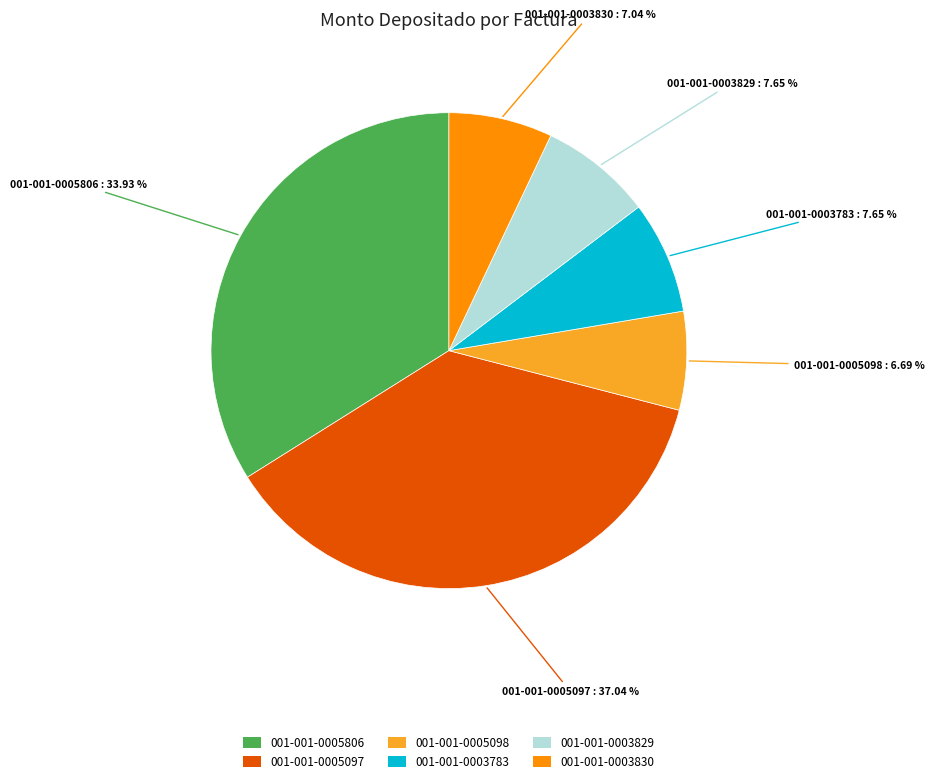

To the nearest percent, what is the difference between the 001-001-0005097 and 001-001-0003830 slice percentages?

30%